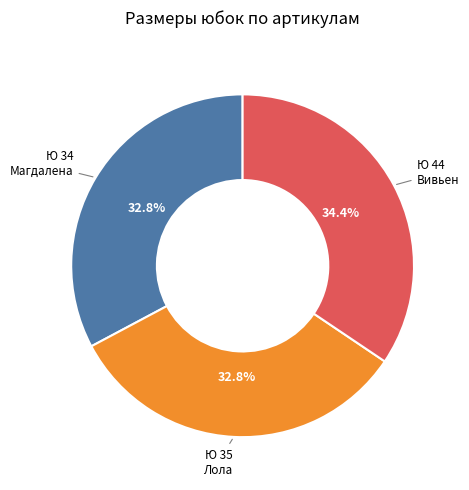

Combined, do Ю 35 and Ю 44 account for over 50%?

Yes